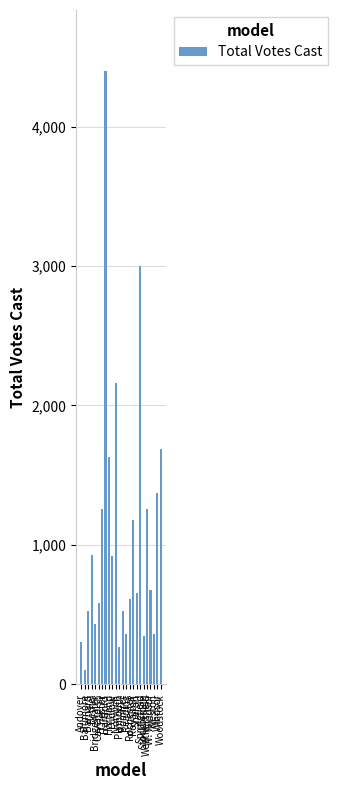

Which category has the highest value across all series?

Hartford